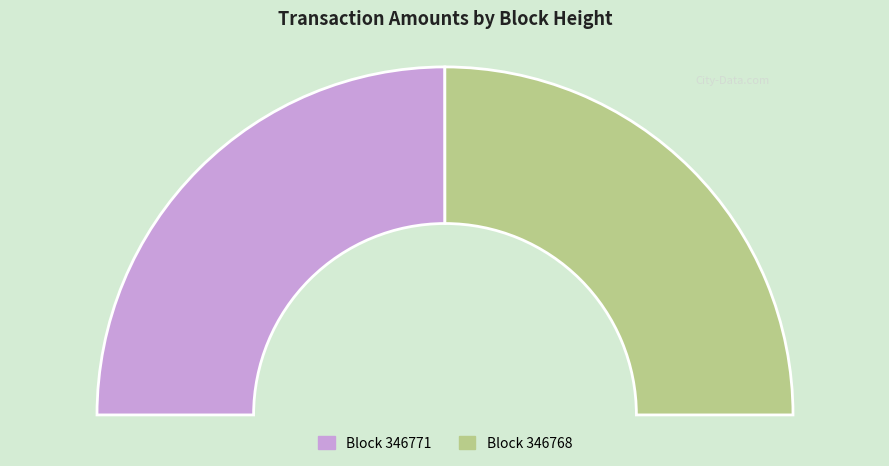

Approximately how many times larger is the value at 346771 compared to 346768?

1.0